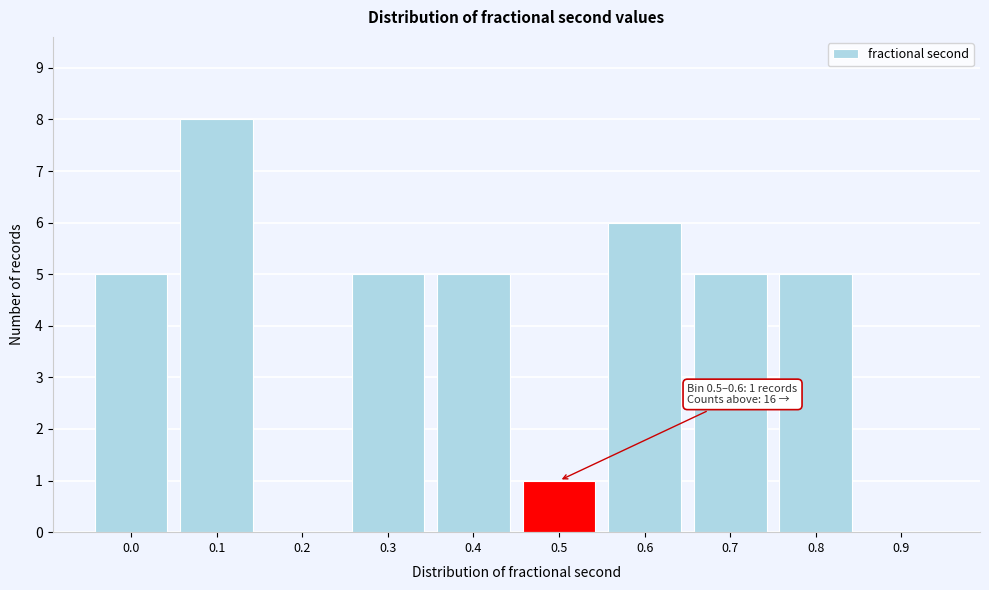

Reading left to right, extract all data points from this chart.

0.0=5	0.1=8	0.2=0	0.3=5	0.4=5	0.5=1	0.6=6	0.7=5	0.8=5	0.9=0